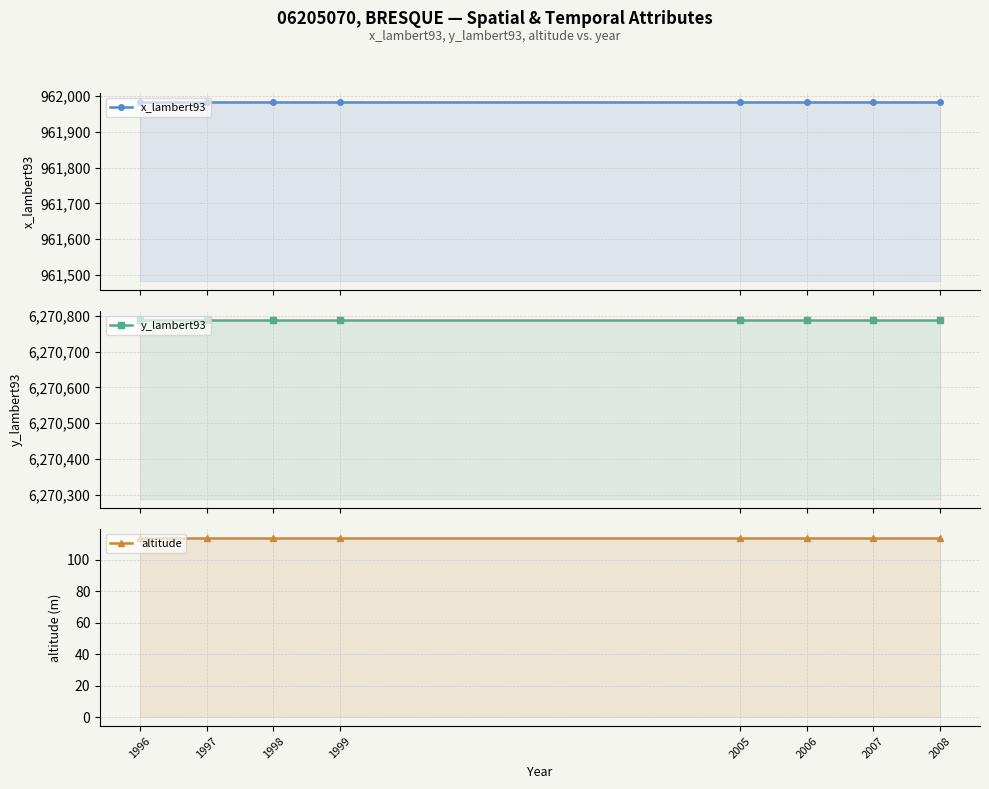

Is the value of y_lambert93 at 1997 greater than the value of altitude at 1998?

Yes